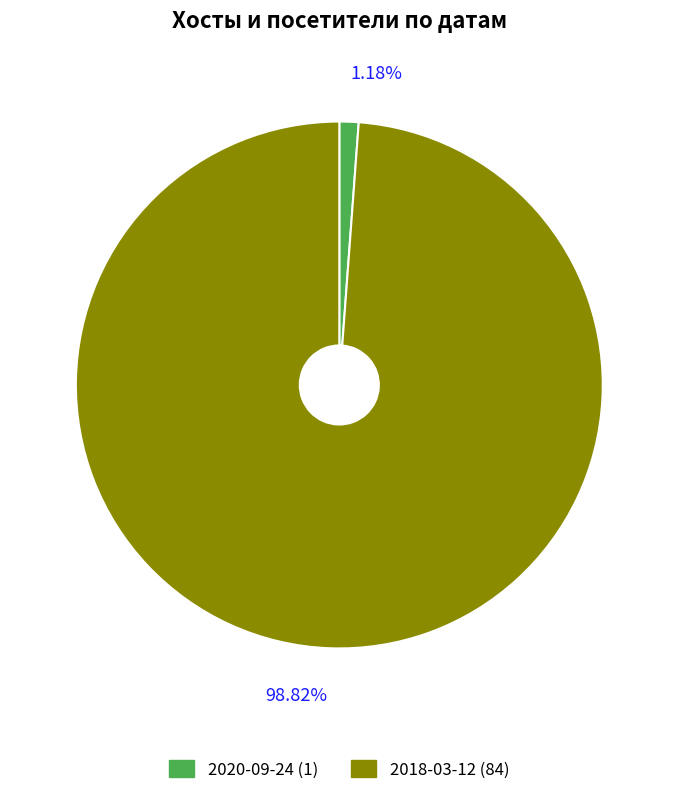

How many segments does this pie chart have?

2